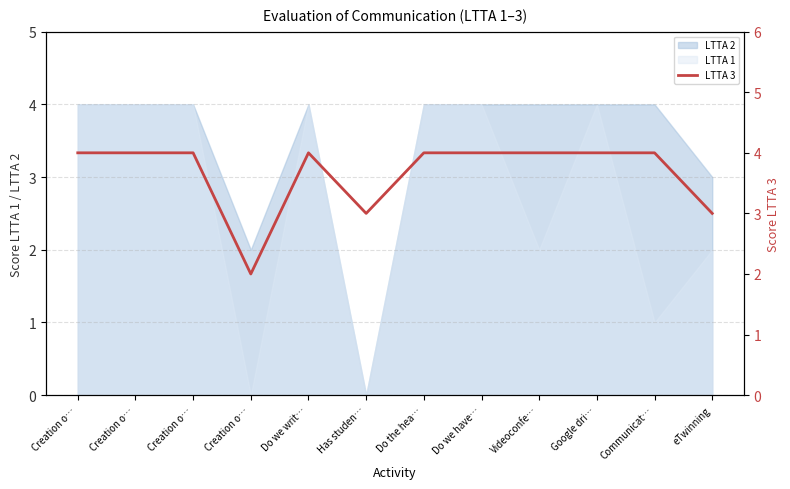

What value does the data have at Has studen…?

3